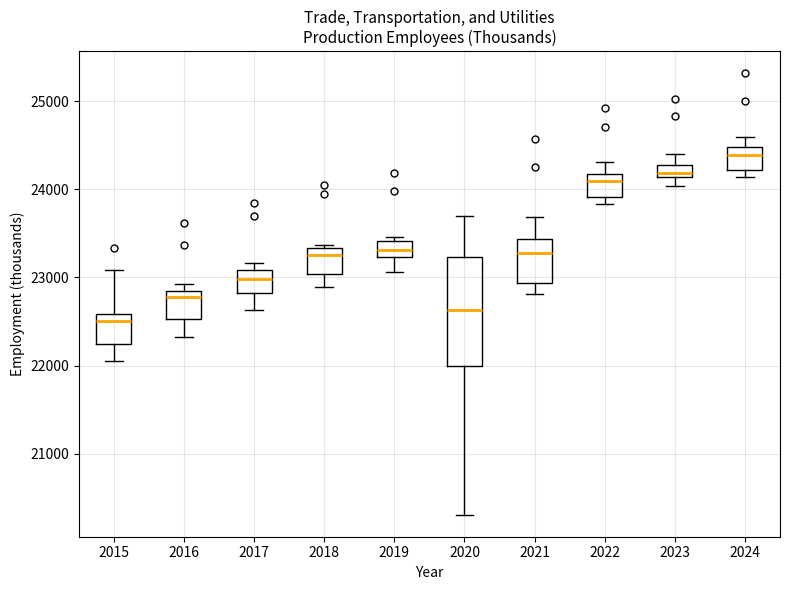

Which box is the tallest, from its lower edge to its upper edge?

2020